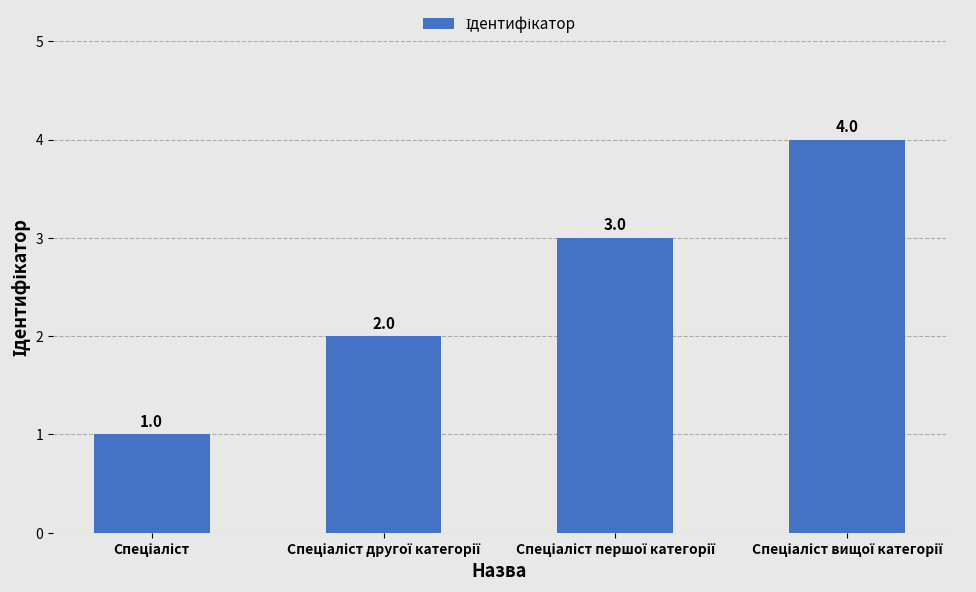

Are the bars horizontal?

No